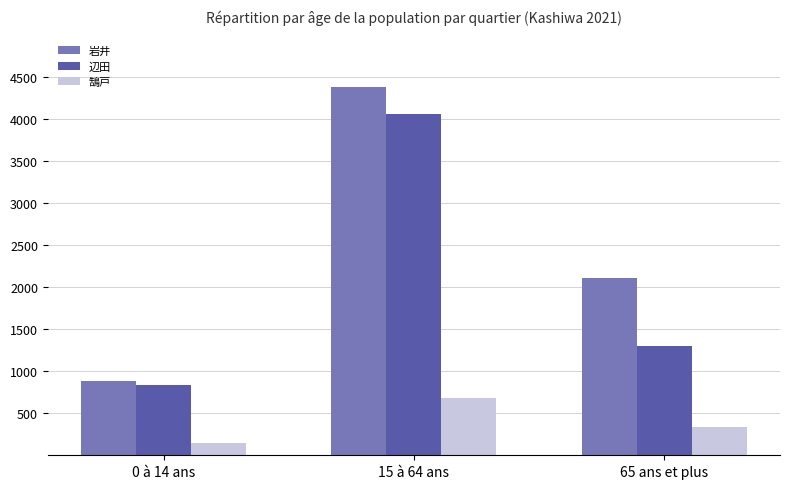

Reading left to right, transcribe all the data shown in this chart.

岩井: 879	4390	2106
辺田: 832	4069	1300
鵠戸: 148	686	336